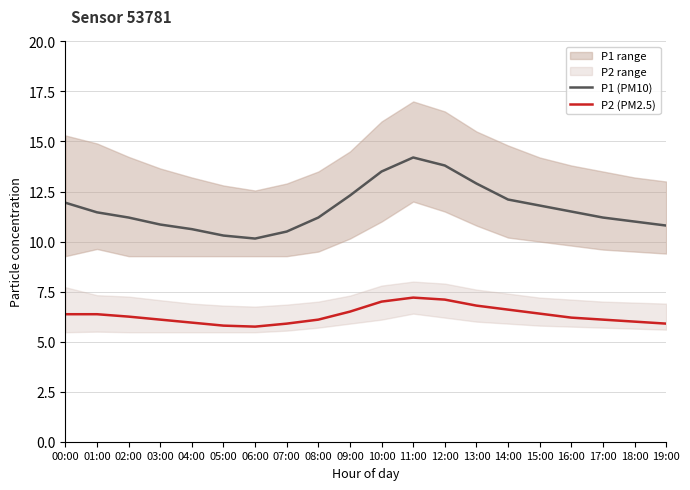

At which label does P2 (PM2.5) first exceed 6?

00:00